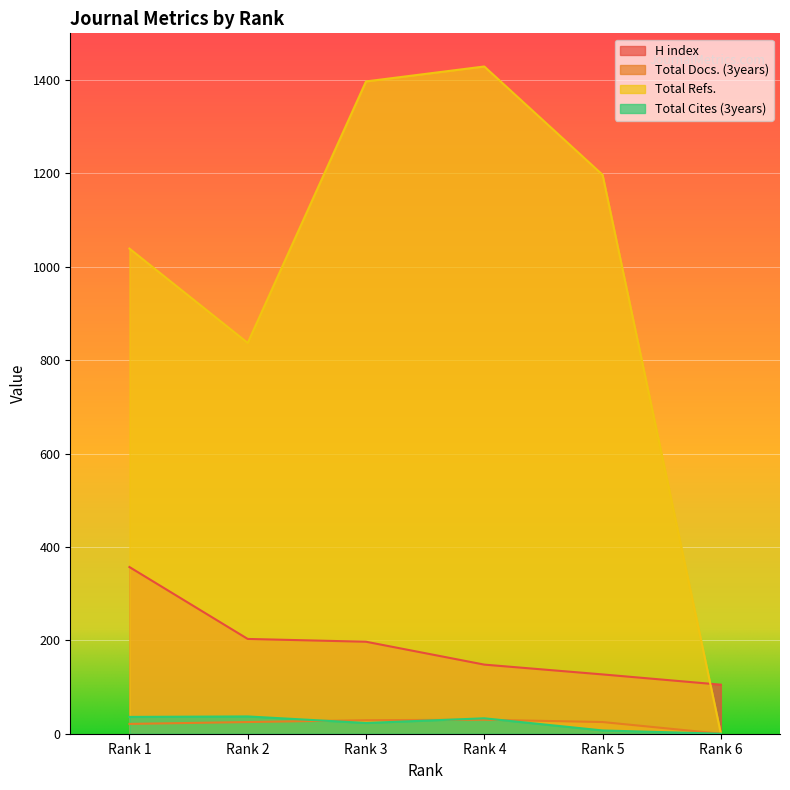

Reading left to right, extract all data points from this chart.

H index: Rank 1=357	Rank 2=203	Rank 3=197	Rank 4=148	Rank 5=127	Rank 6=105
Total Docs. (3years): Rank 1=21	Rank 2=25	Rank 3=29	Rank 4=30	Rank 5=25	Rank 6=0
Total Refs.: Rank 1=1039	Rank 2=837	Rank 3=1397	Rank 4=1429	Rank 5=1197	Rank 6=0
Total Cites (3years): Rank 1=36	Rank 2=37	Rank 3=23	Rank 4=33	Rank 5=7	Rank 6=0